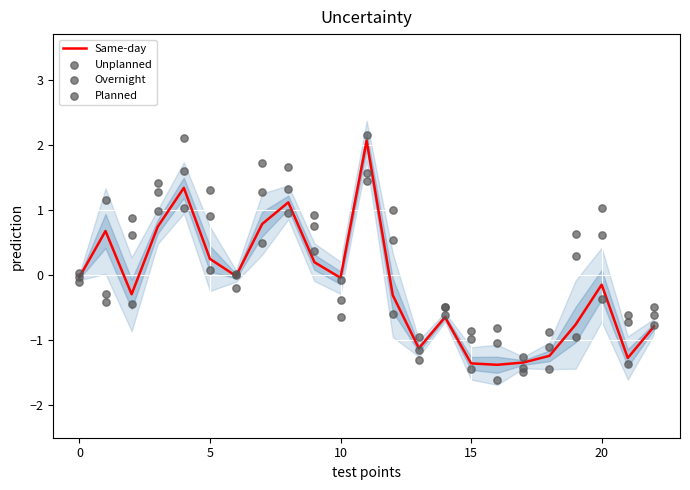

Which series has the largest Y range (max minus min)?

Planned